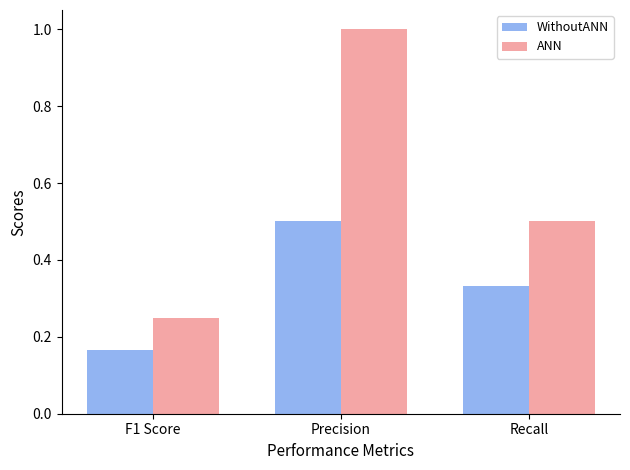

Rank the series by their average value, from lowest to highest.

WithoutANN, ANN